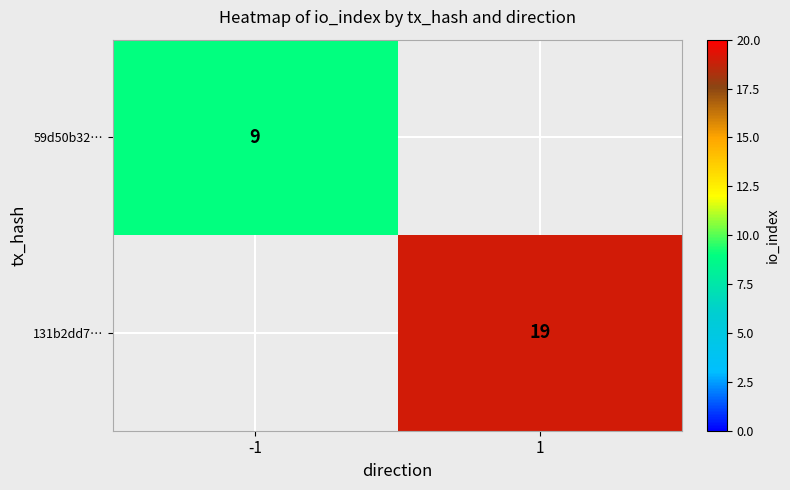

The value of 59d50b32… at -1 is 9. True or false?

True